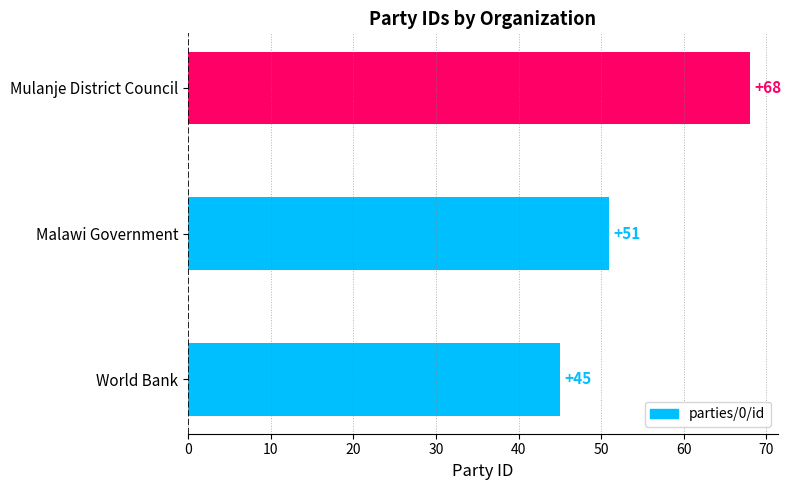

List the labels in order of value, smallest first.

World Bank, Malawi Government, Mulanje District Council